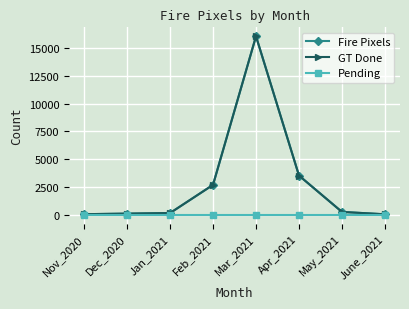

Which series has the largest total across all categories?

Fire Pixels